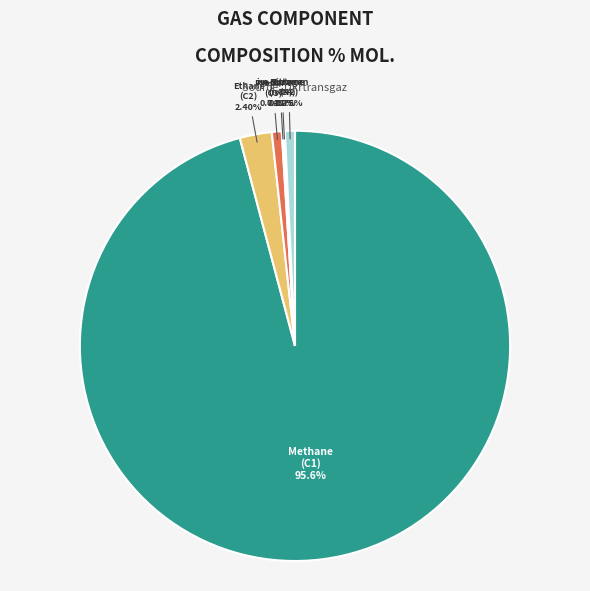

What is the change in value from н-бутан, н-С4 to азот, N2?

+0.6